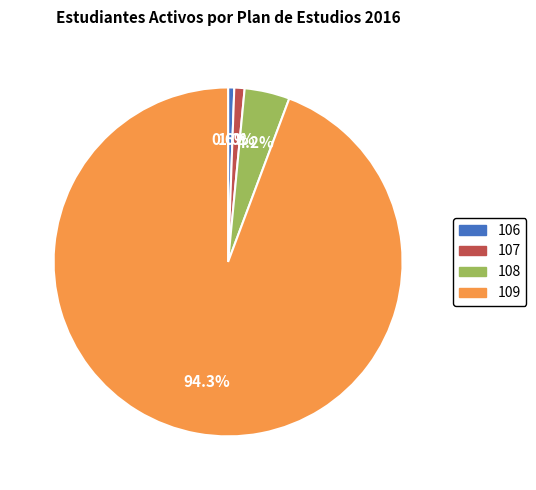

What percentage is the 108 slice, to the nearest percent?

4%